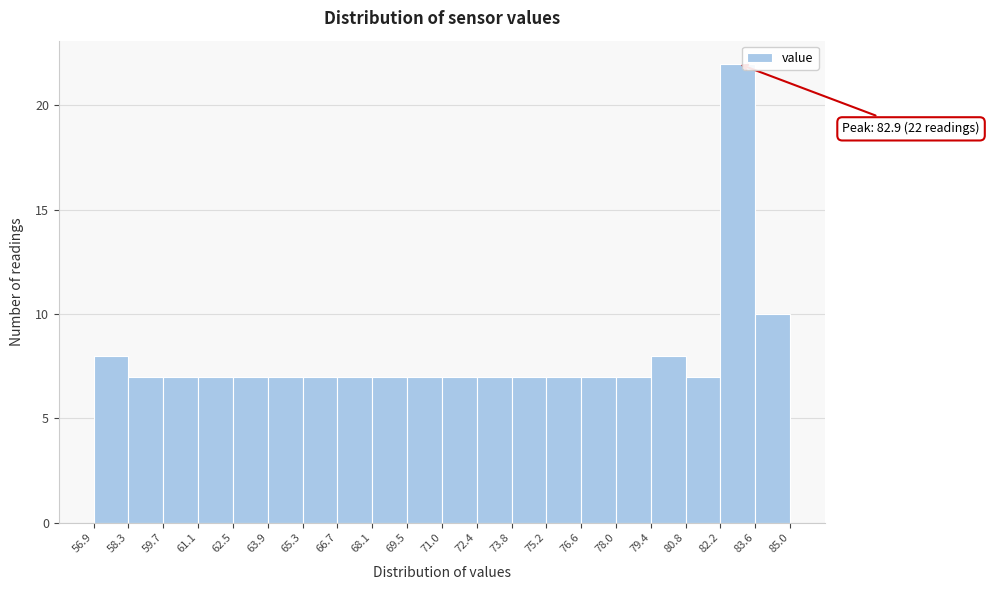

Which range on the x-axis has the tallest bar?

82.2 to 83.6